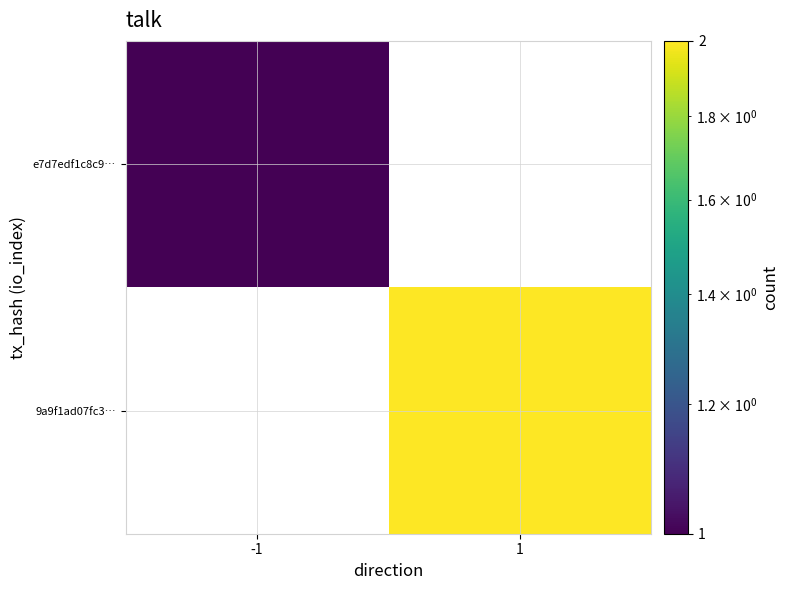

At how many categories does at least one series exceed 1?

1